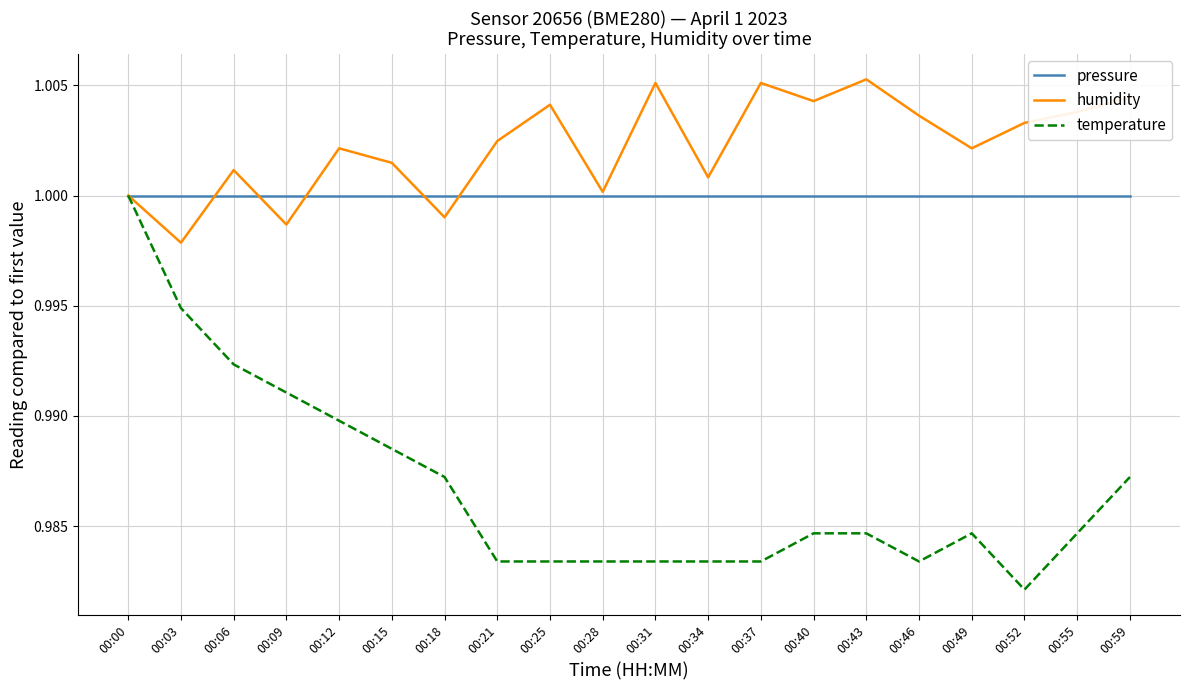

True or false: pressure has a value of 1.0 at 00:06.

True